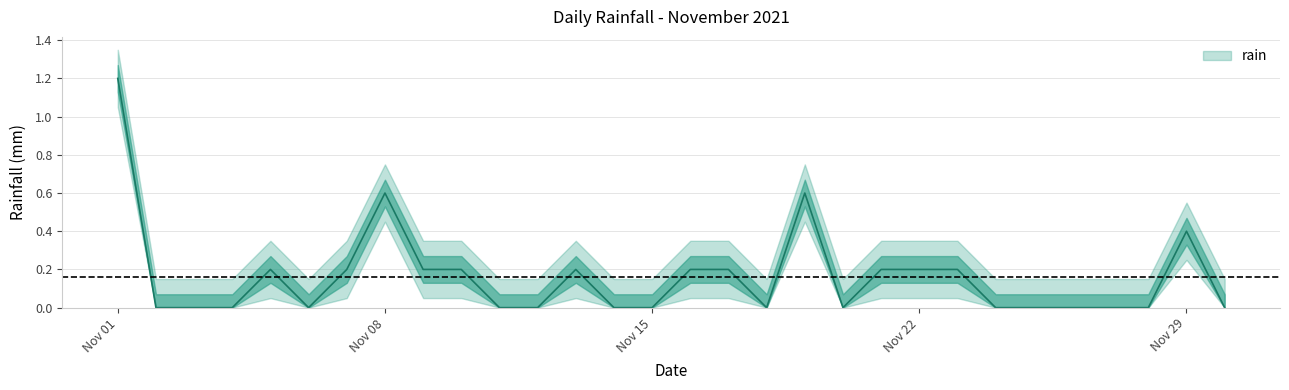

The chart shows a value of 0.4 at Nov 29. True or false?

True